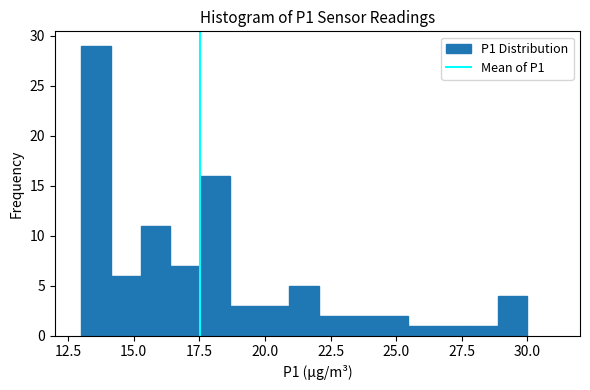

Around what value on the x-axis is the tallest bar? Give the approximate position of its centre, as read against the axis.

13.5